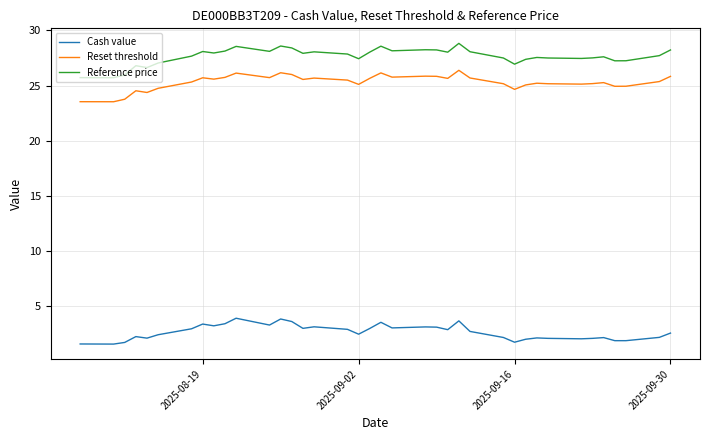

Rank the series by their maximum value, from lowest to highest.

Cash value, Reset threshold, Reference price